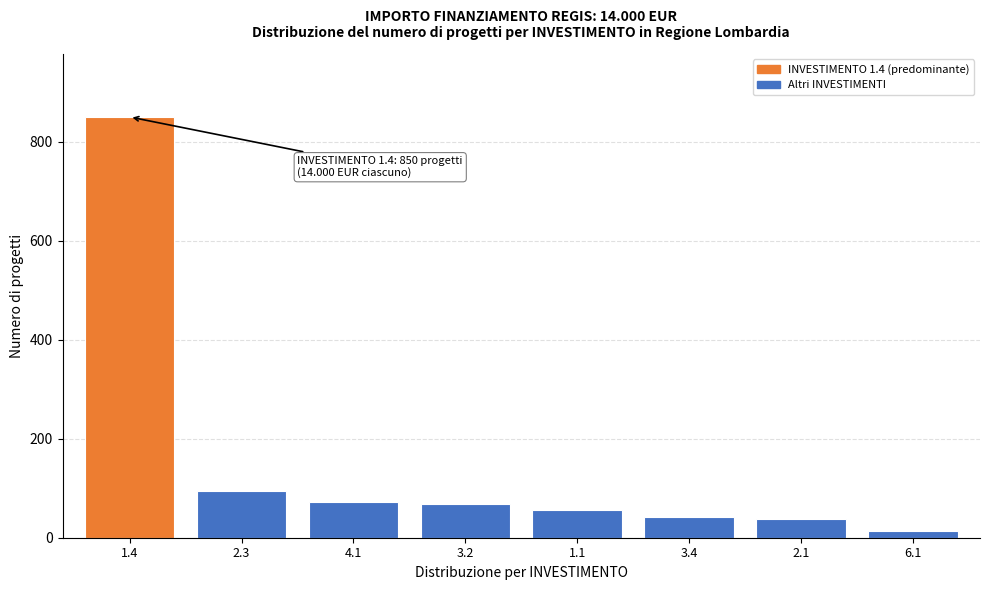

Reading right to left, extract all data points from this chart.

6.1=14	2.1=38	3.4=42	1.1=55	3.2=68	4.1=72	2.3=95	1.4=850